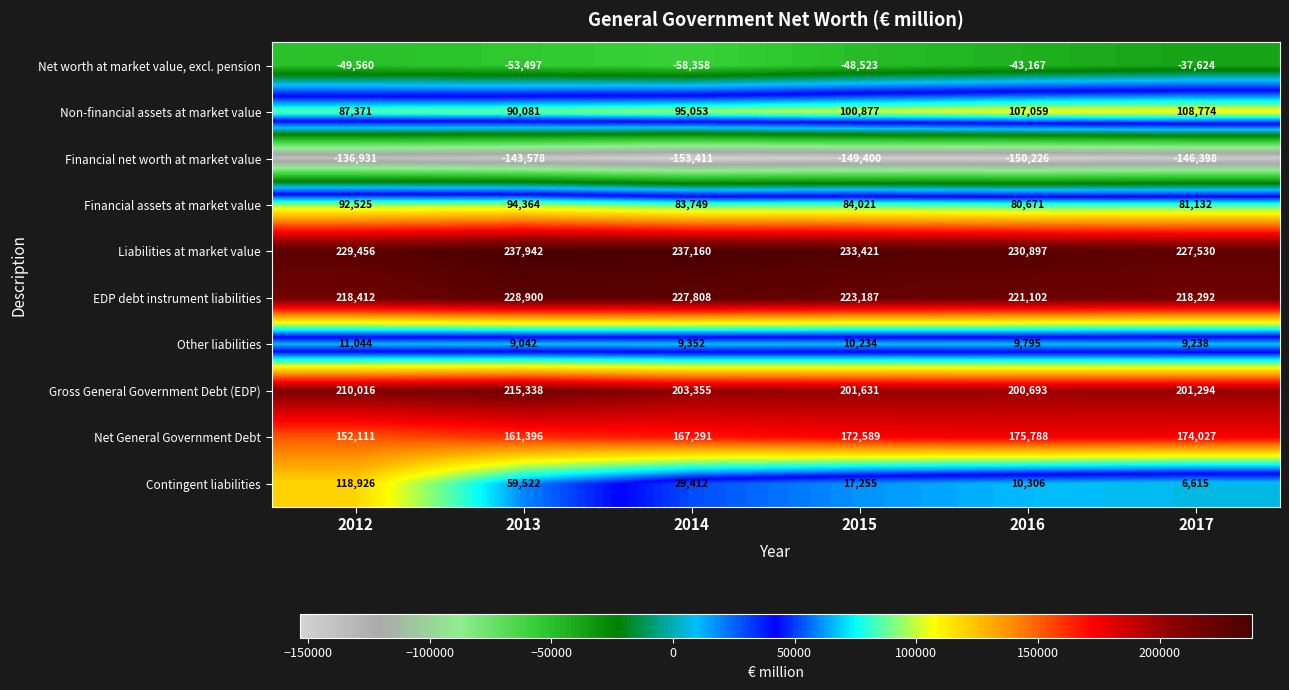

The Contingent liabilities series shows 84975 at 2013. True or false?

False